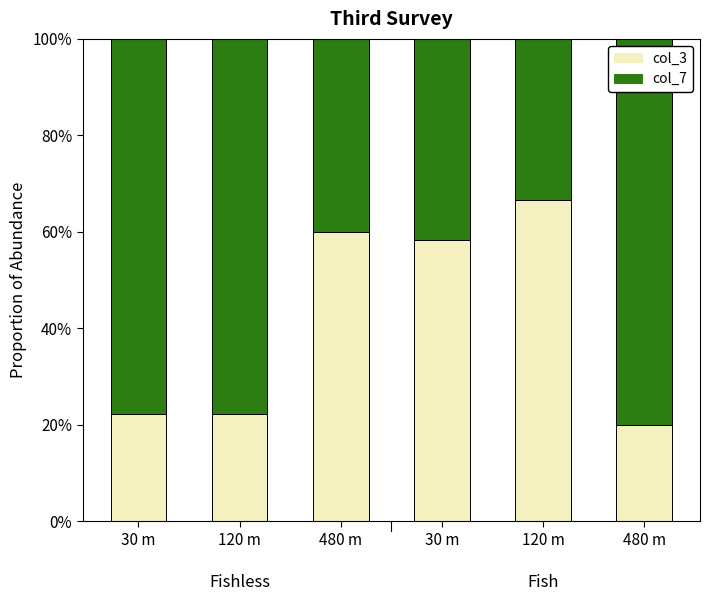

Between 30 m and 120 m, which series saw the biggest shift?

col_3